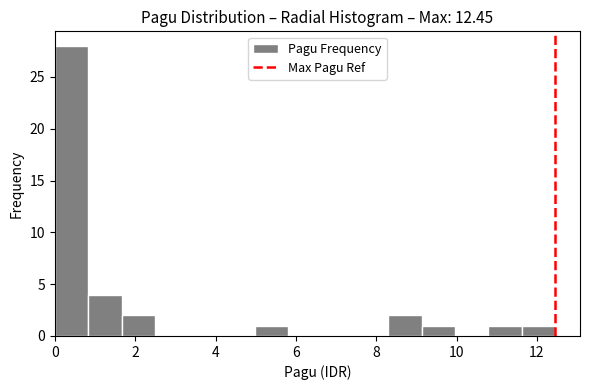

Reading left to right, transcribe this chart: for each bar, give the range it covers on the x-axis and its height. Neither the bar edges nor the heights are printed on the chart, so give them approximately, as read against the axes.

0.0 to 0.8: 28
0.8 to 1.6: 4
1.6 to 2.4: 2
2.4 to 3.4: 0
3.4 to 4.2: 0
4.2 to 5.0: 0
5.0 to 5.8: 1
5.8 to 6.6: 0
6.6 to 7.4: 0
7.4 to 8.4: 0
8.4 to 9.2: 2
9.2 to 10.0: 1
10.0 to 10.8: 0
10.8 to 11.6: 1
11.6 to 12.4: 1